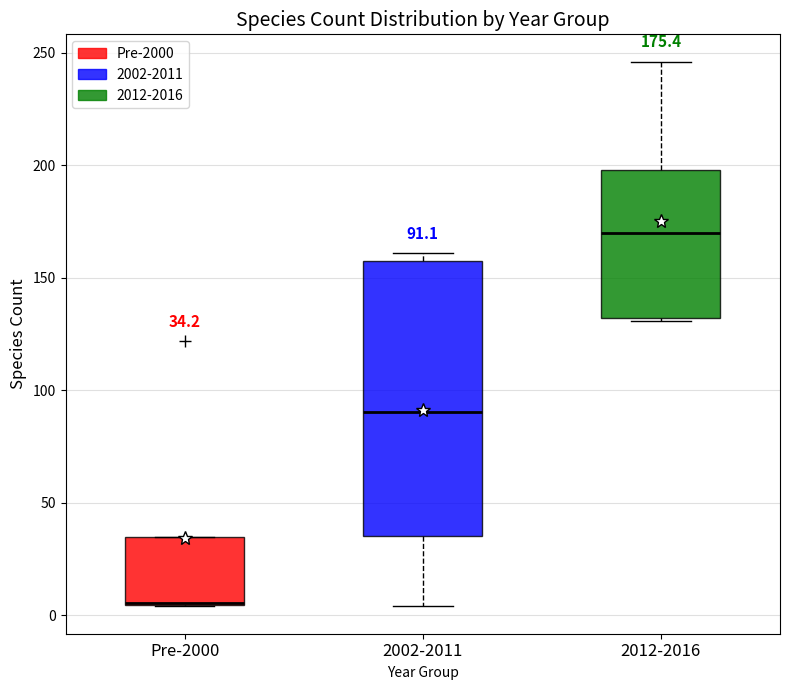

Comparing the boxes themselves (not the whiskers), which one is the tallest?

2002-2011